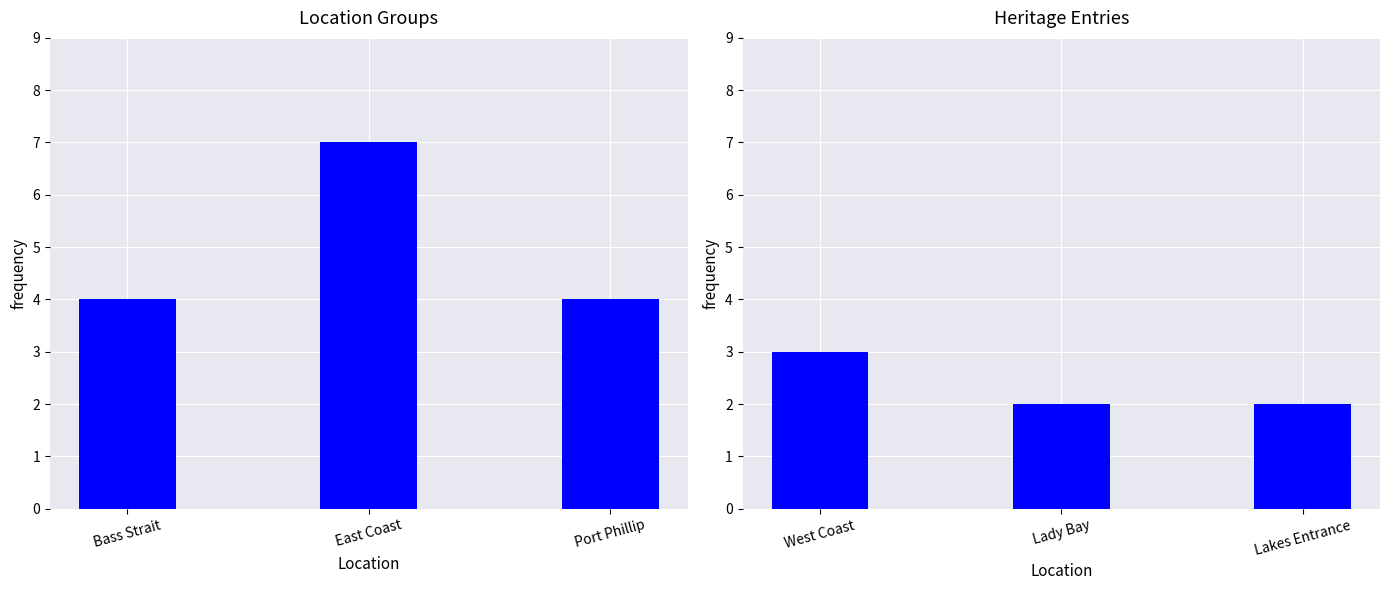

What is the minimum value shown in the chart?

2